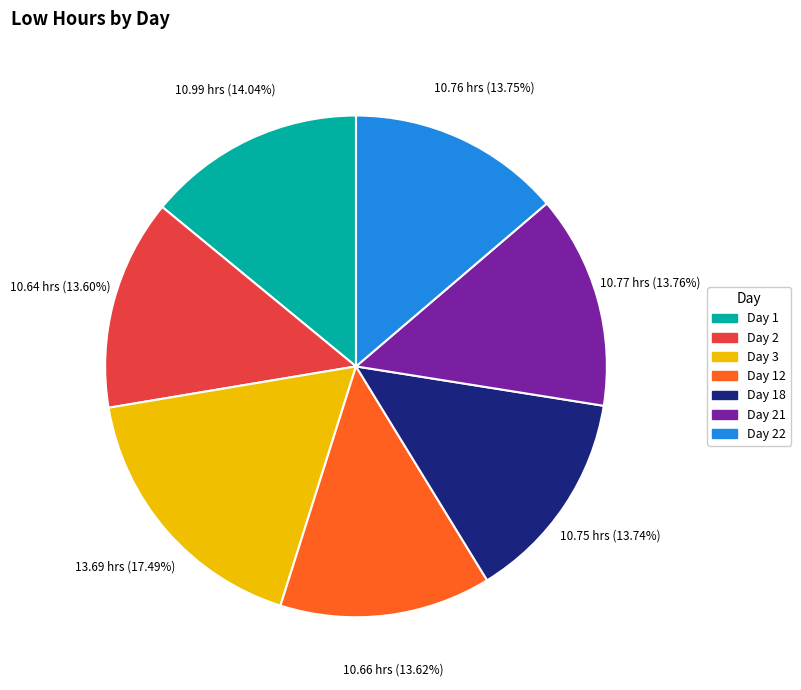

Does any single category account for the majority?

No